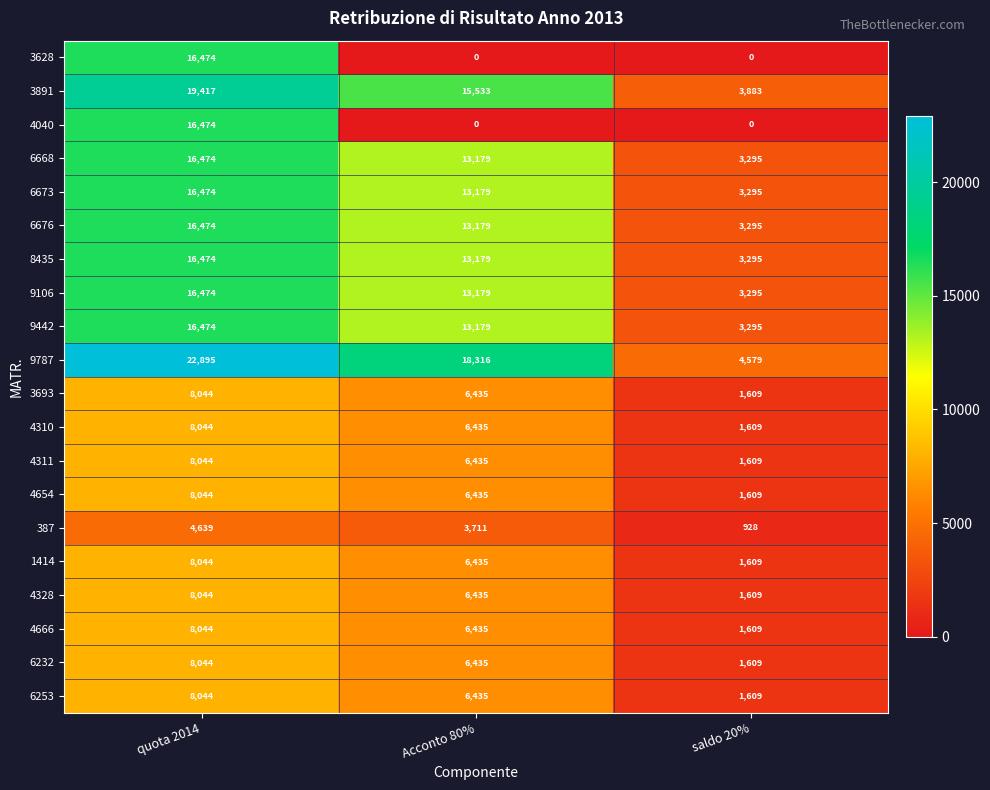

What is the total value across all series at Acconto 80%?

174549